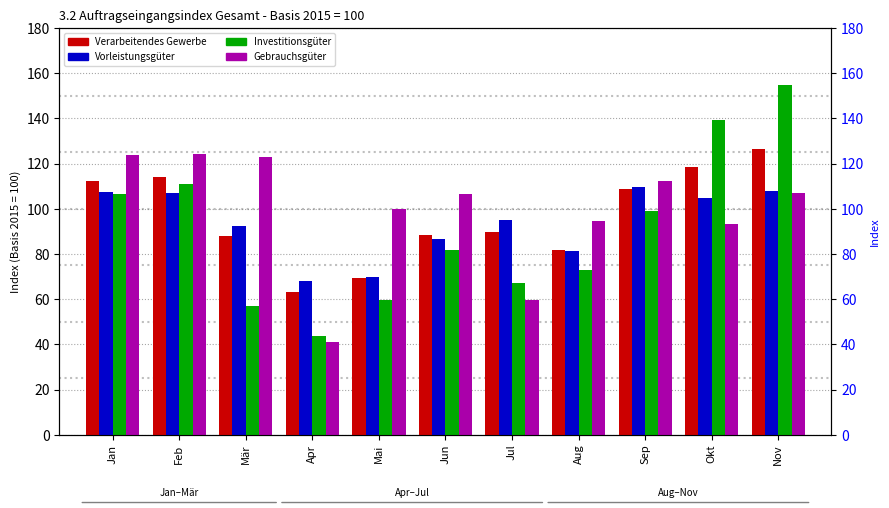

At which category does the chart reach its minimum across all series?

Apr